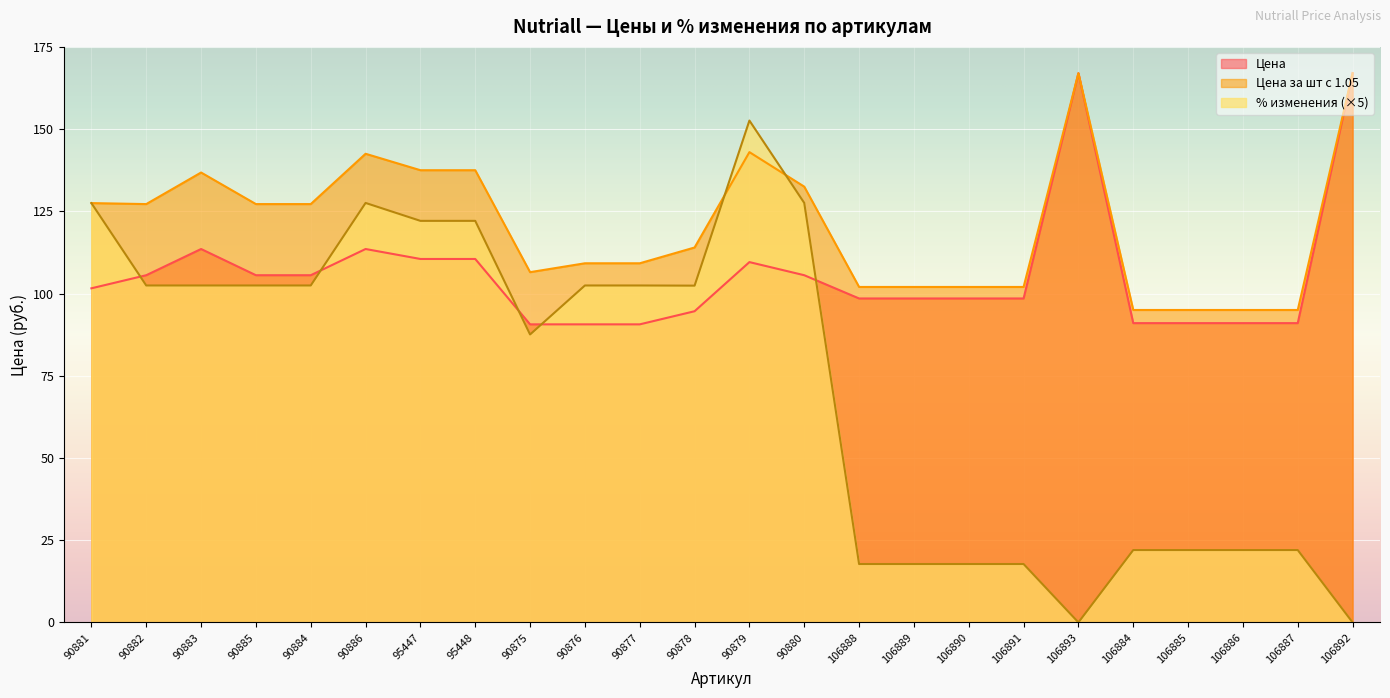

Where is the first local minimum for Цена за шт с 1.05?

90882